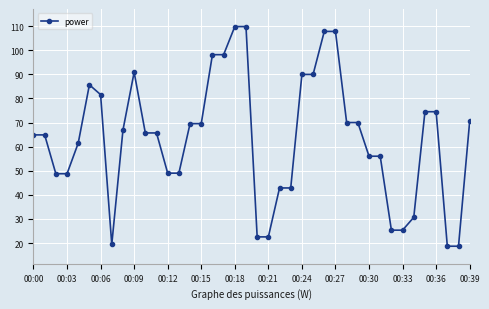

What is the value of the 3rd point from the left?

48.8